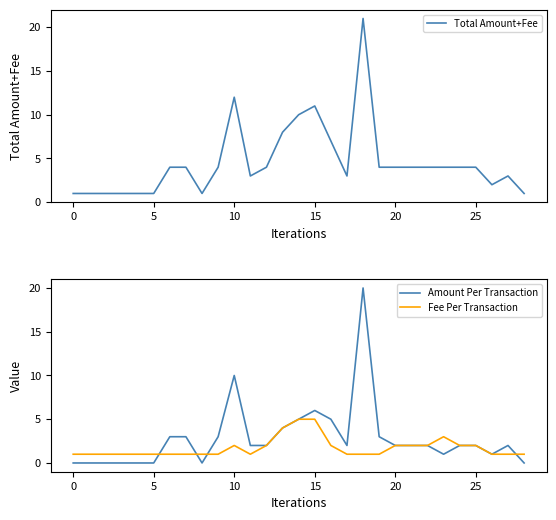

What is the difference between the highest and lowest values at 16?

5.0